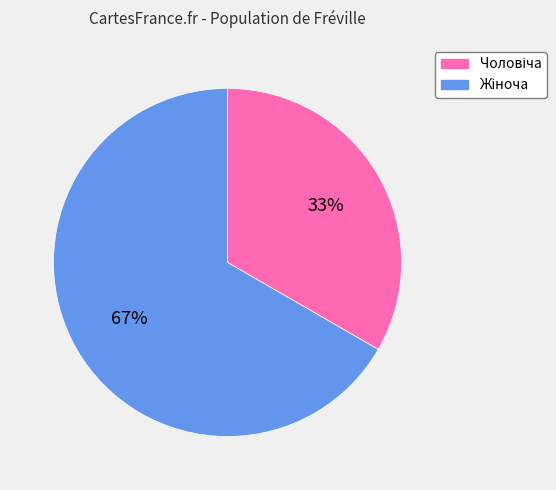

Is there any slice that represents more than half of the pie?

Yes